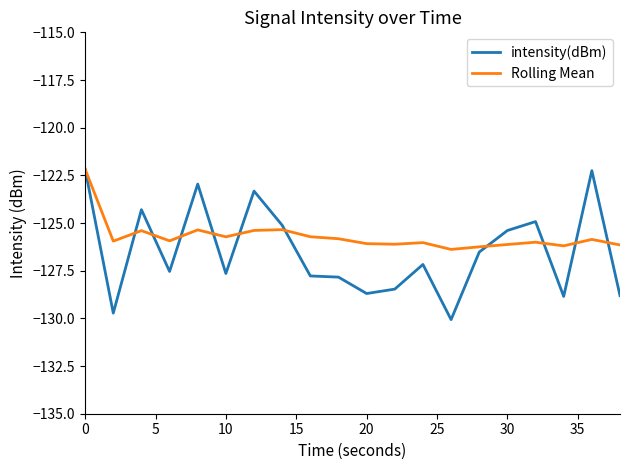

Which series has the largest range (max minus min)?

intensity(dBm)